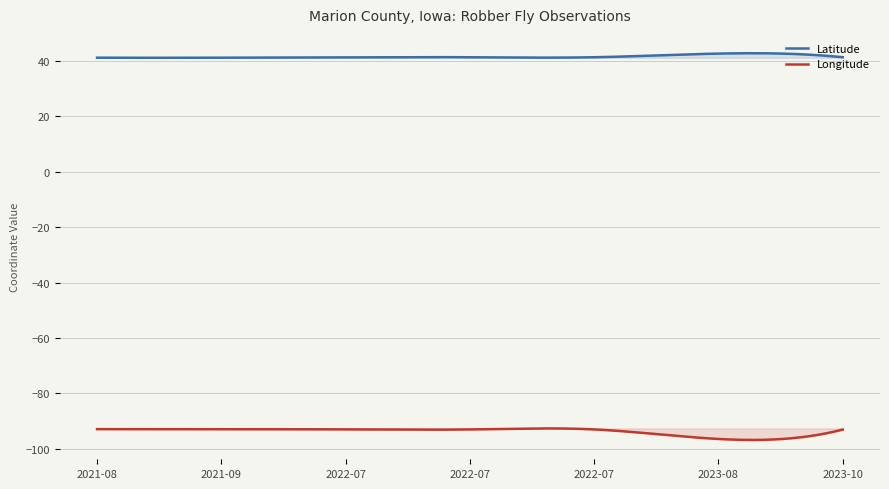

What are all the series names shown in the legend?

Latitude, Longitude